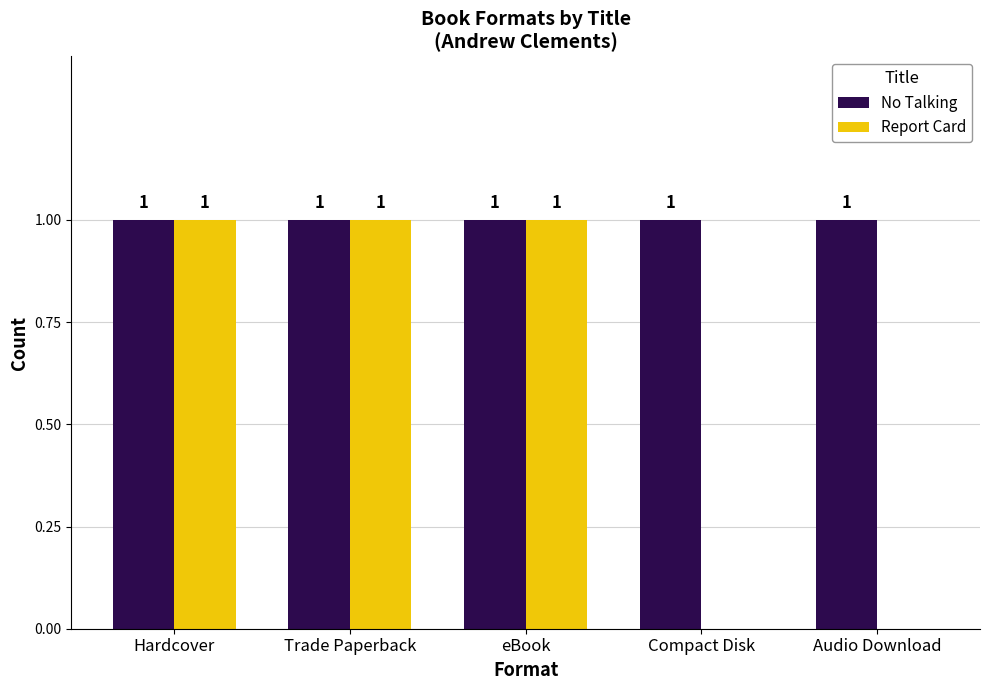

Reading left to right, extract all data points from this chart.

No Talking: 1	1	1	1	1
Report Card: 1	1	1	0	0